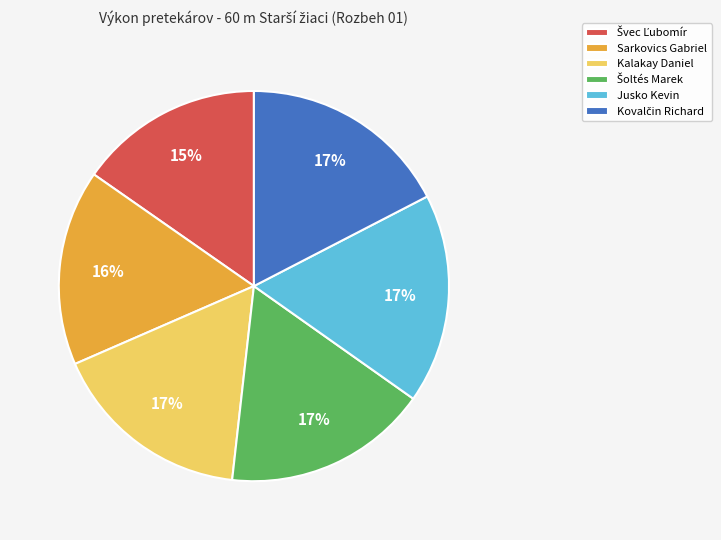

How many slices are in this pie chart?

6